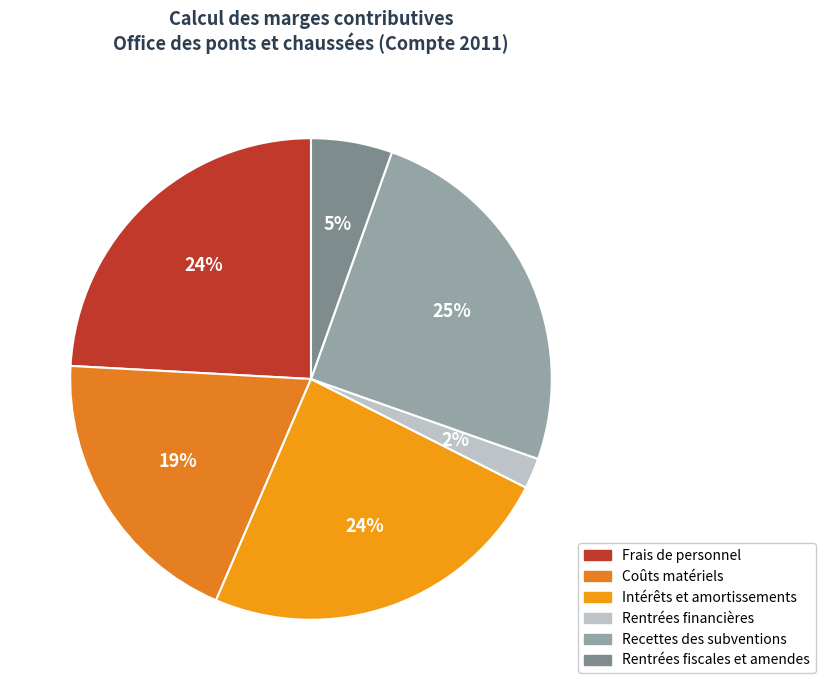

Combined, what portion of the pie is Intérêts et amortissements and Recettes des subventions?

48.9%